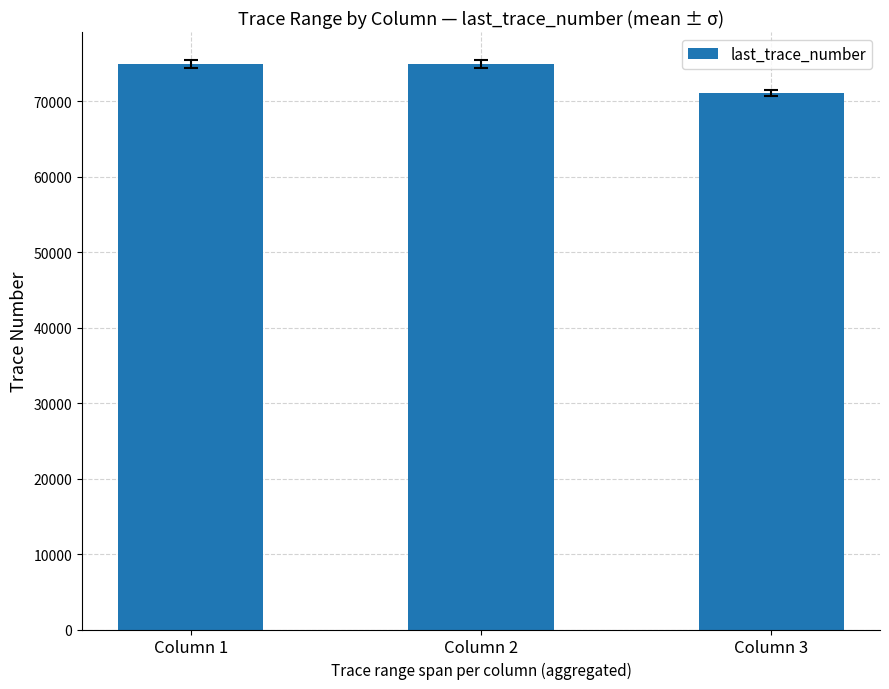

How many series are shown in this chart?

1